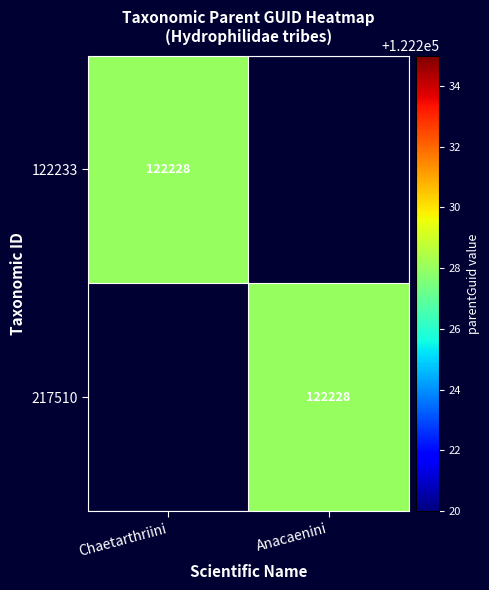

Is it true that 122233 equals 122228 at Chaetarthriini?

True